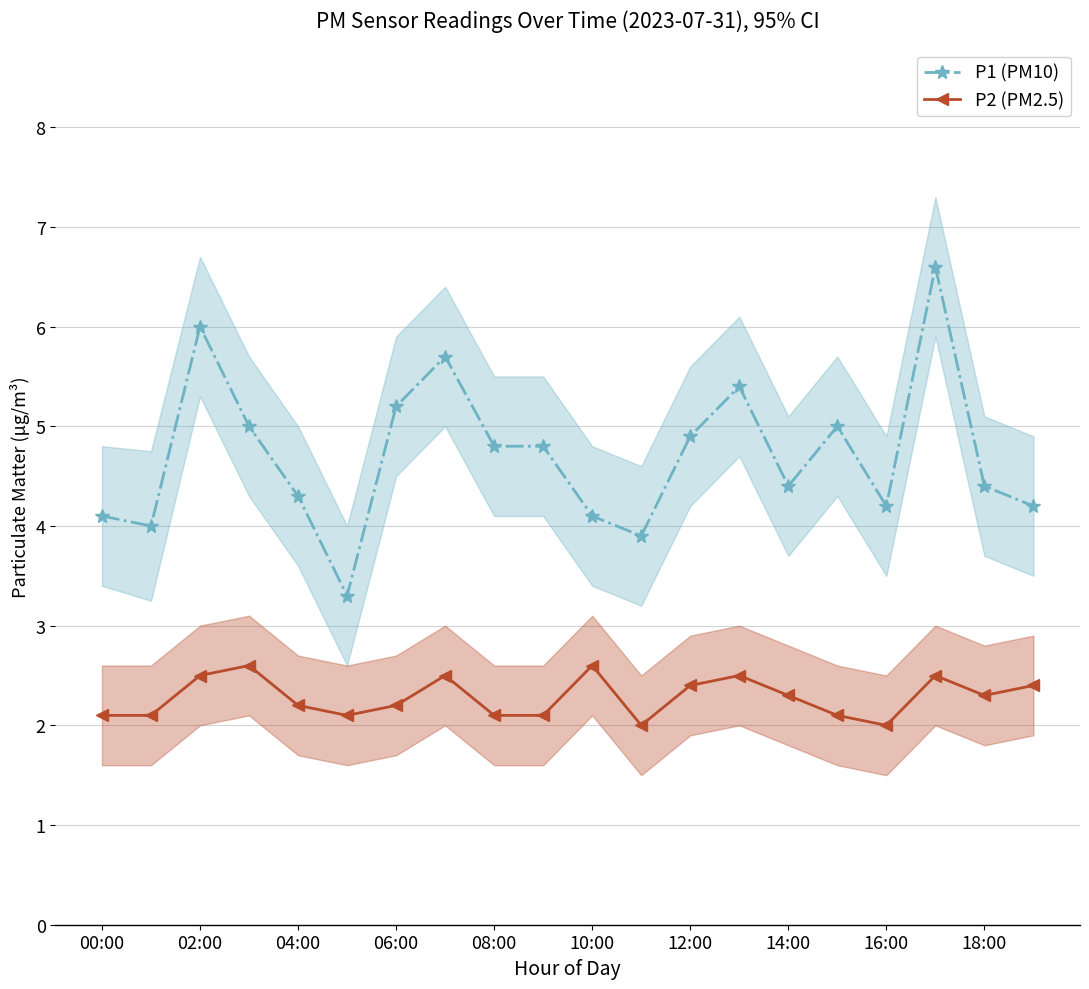

Does the chart have visible grid lines?

Yes